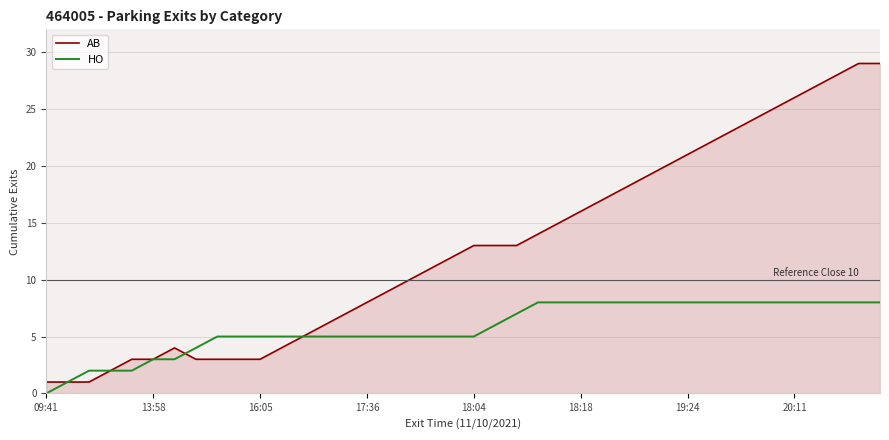

What is the highest value of the AB series?

29